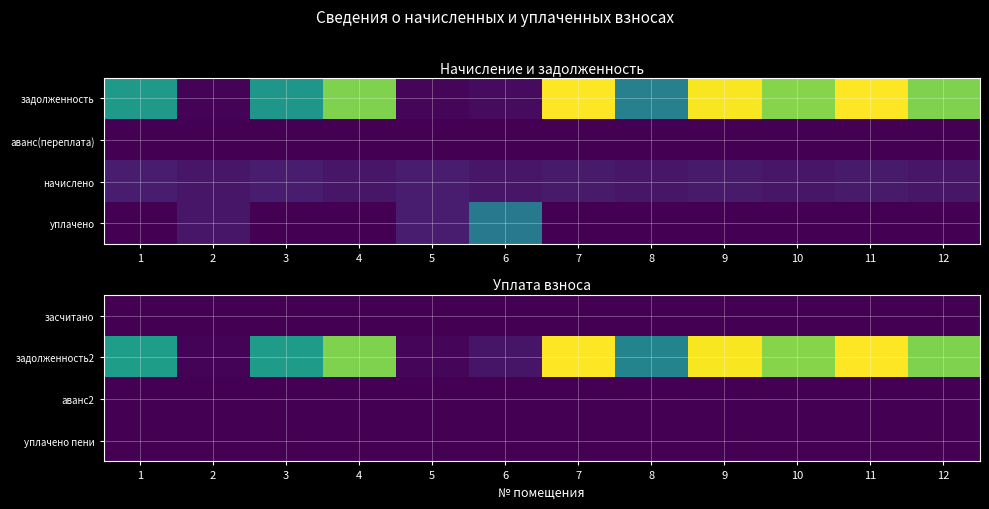

The аванс2 series shows 0.0 at 3. True or false?

True